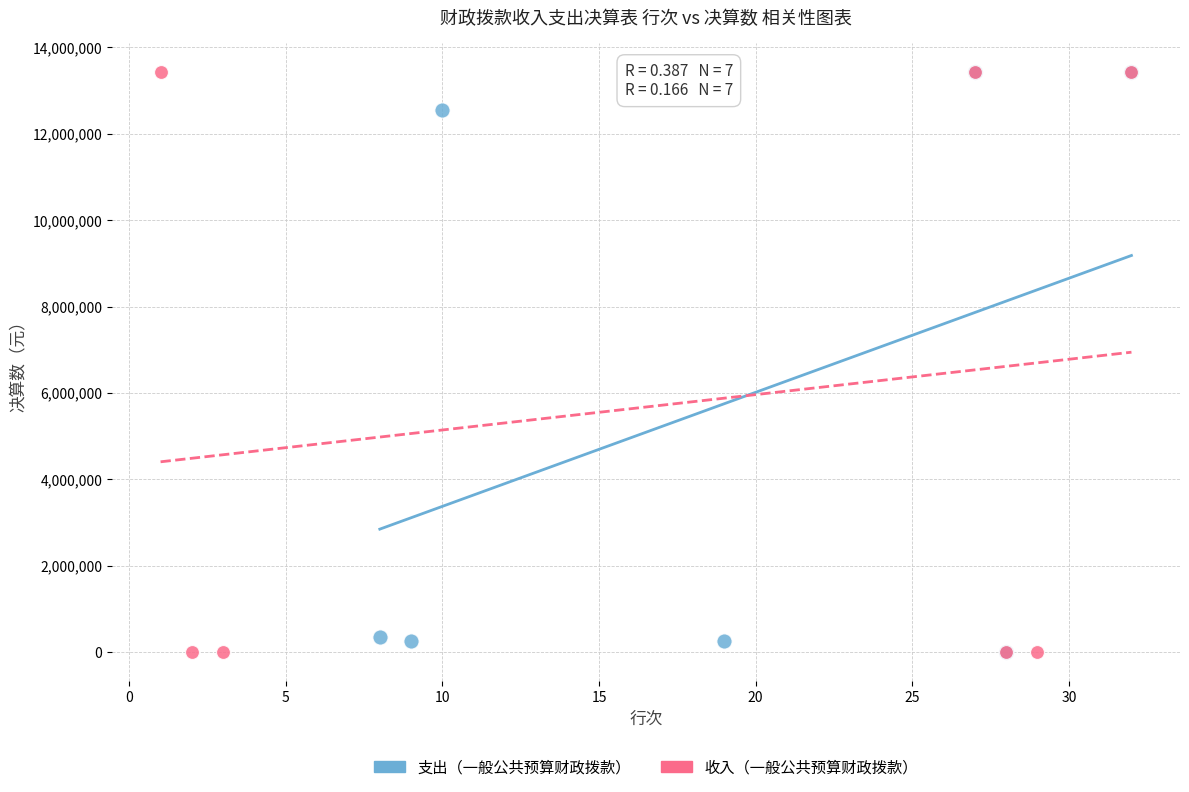

Which series has the largest Y range (max minus min)?

收入（一般公共预算财政拨款）